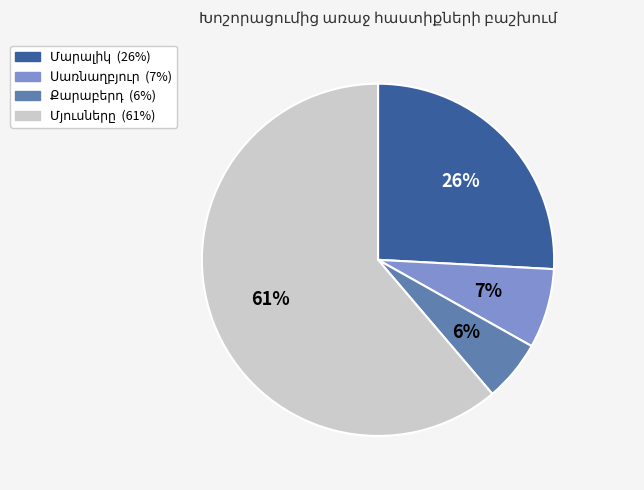

To the nearest percent, what is the average slice percentage?

25%